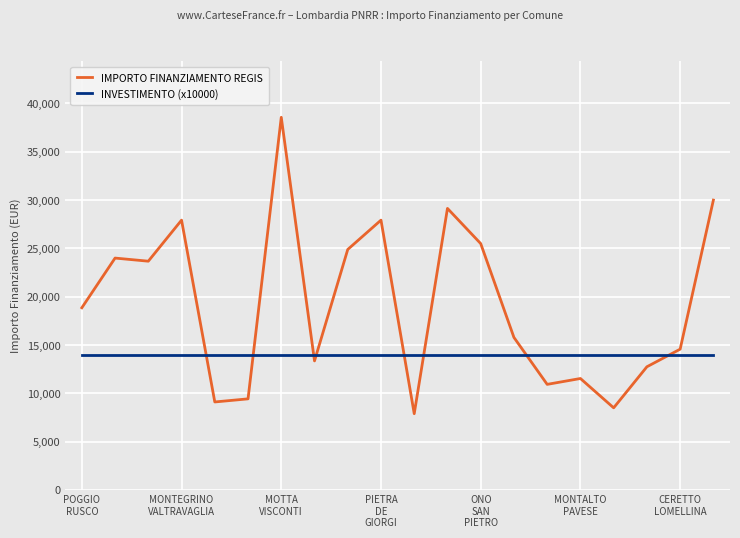

What are all the series names shown in the legend?

IMPORTO FINANZIAMENTO REGIS, INVESTIMENTO (x10000)